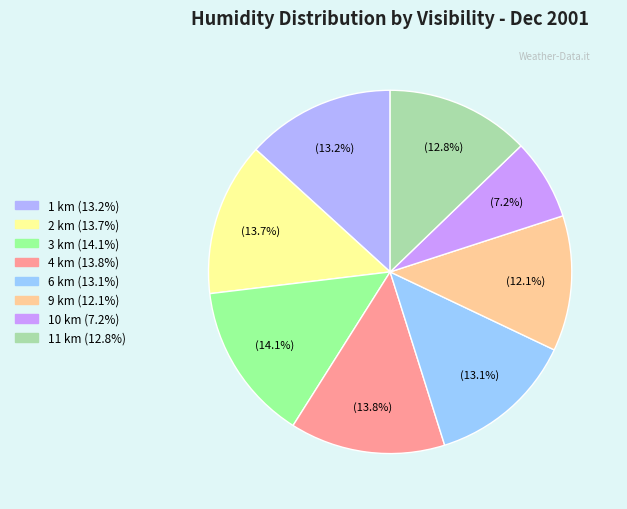

To the nearest percent, what portion does 10 km represent?

7%